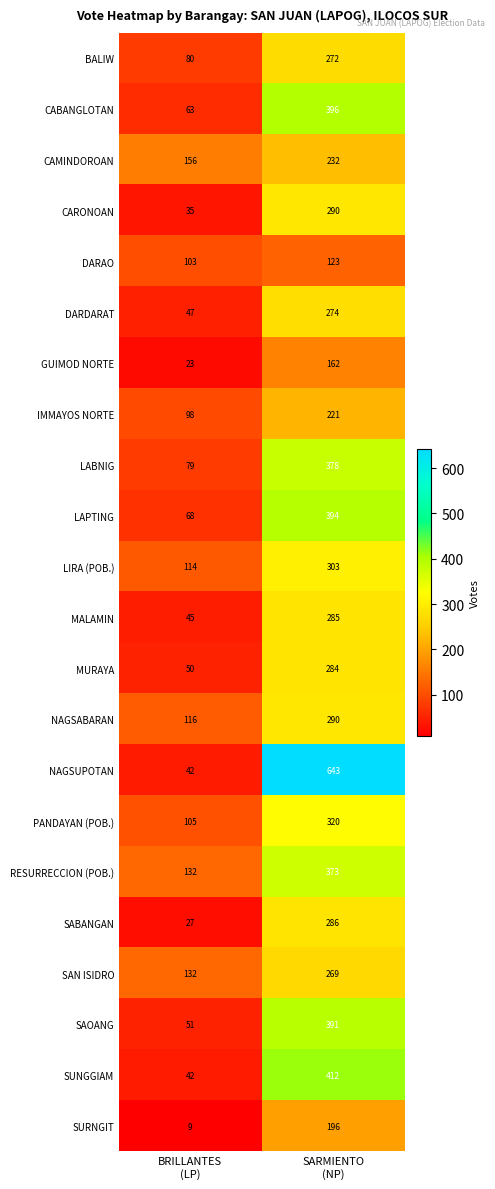

What is the minimum value for SURNGIT?

9